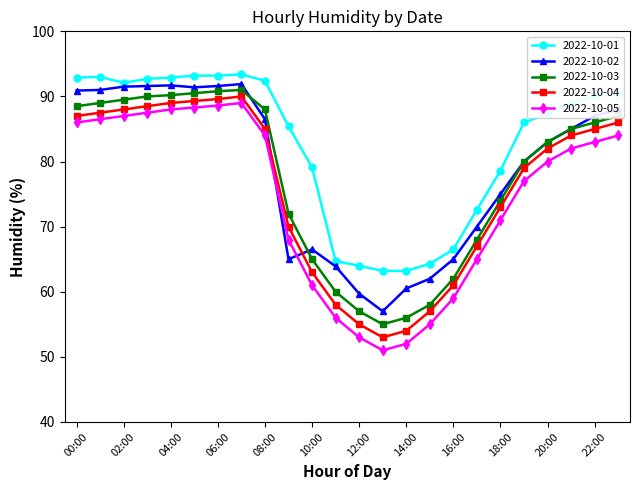

What is the lowest value of the 2022-10-05 series?

51.0